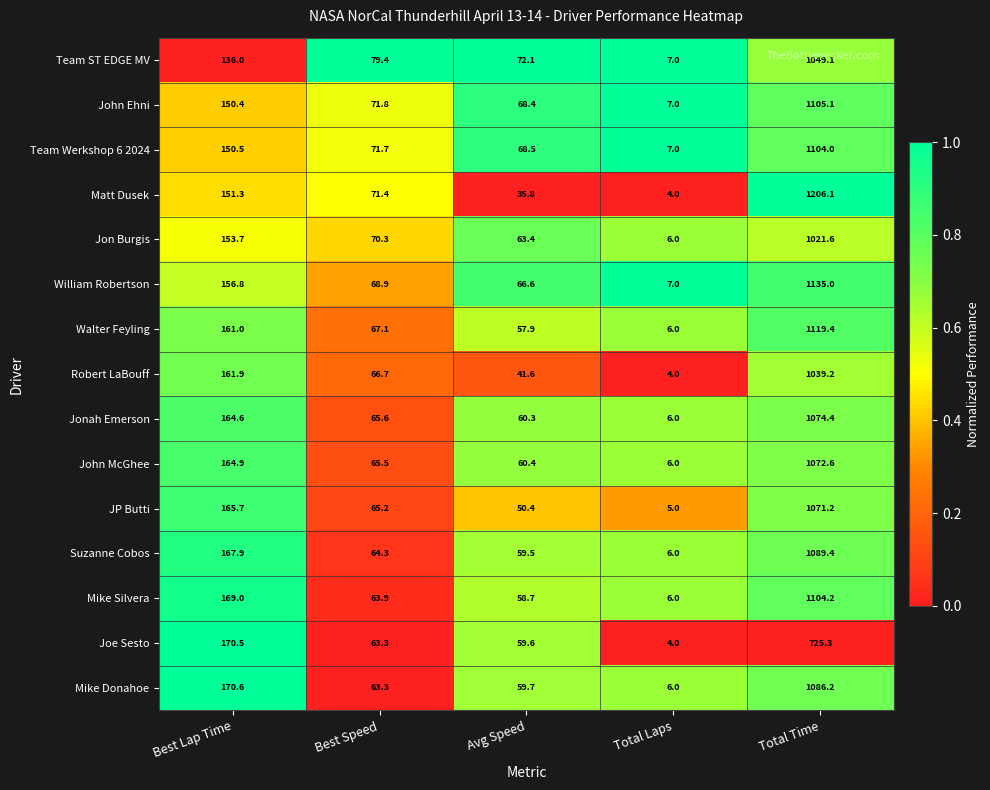

At which category does the chart reach its minimum across all series?

Total Laps